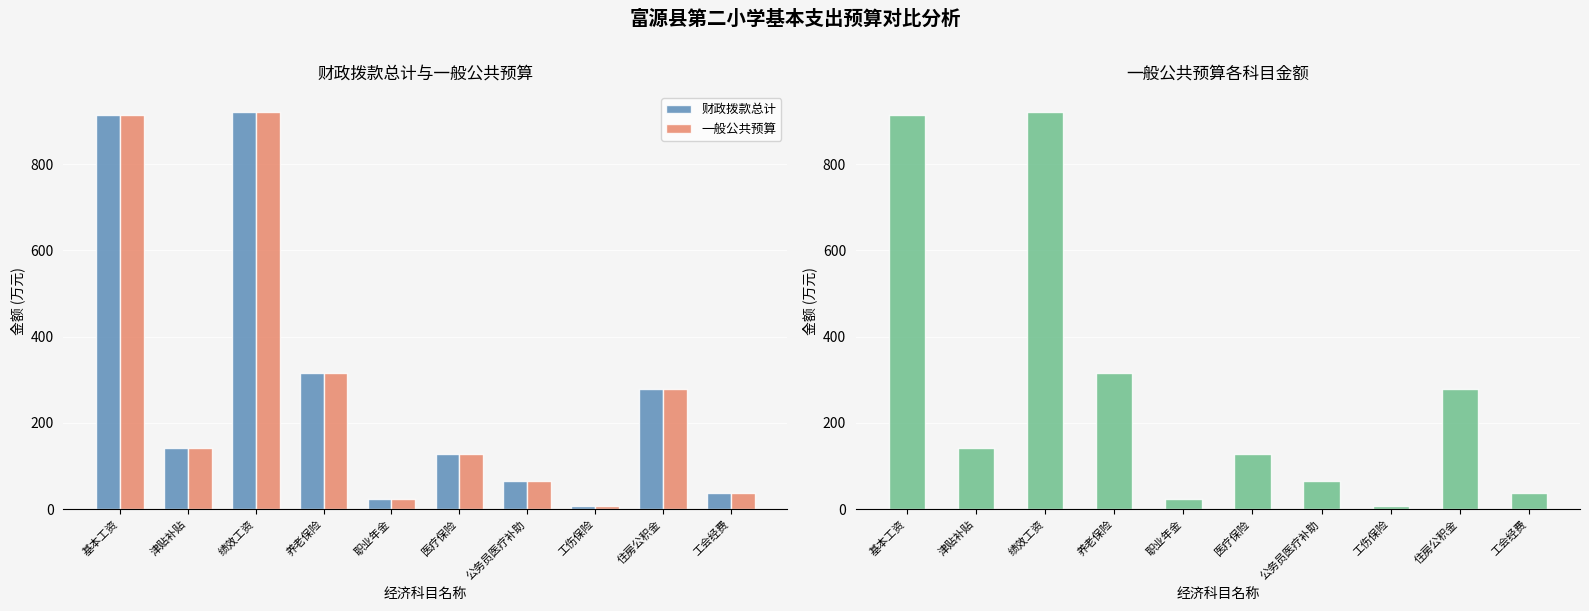

How many bars are there in total?

20